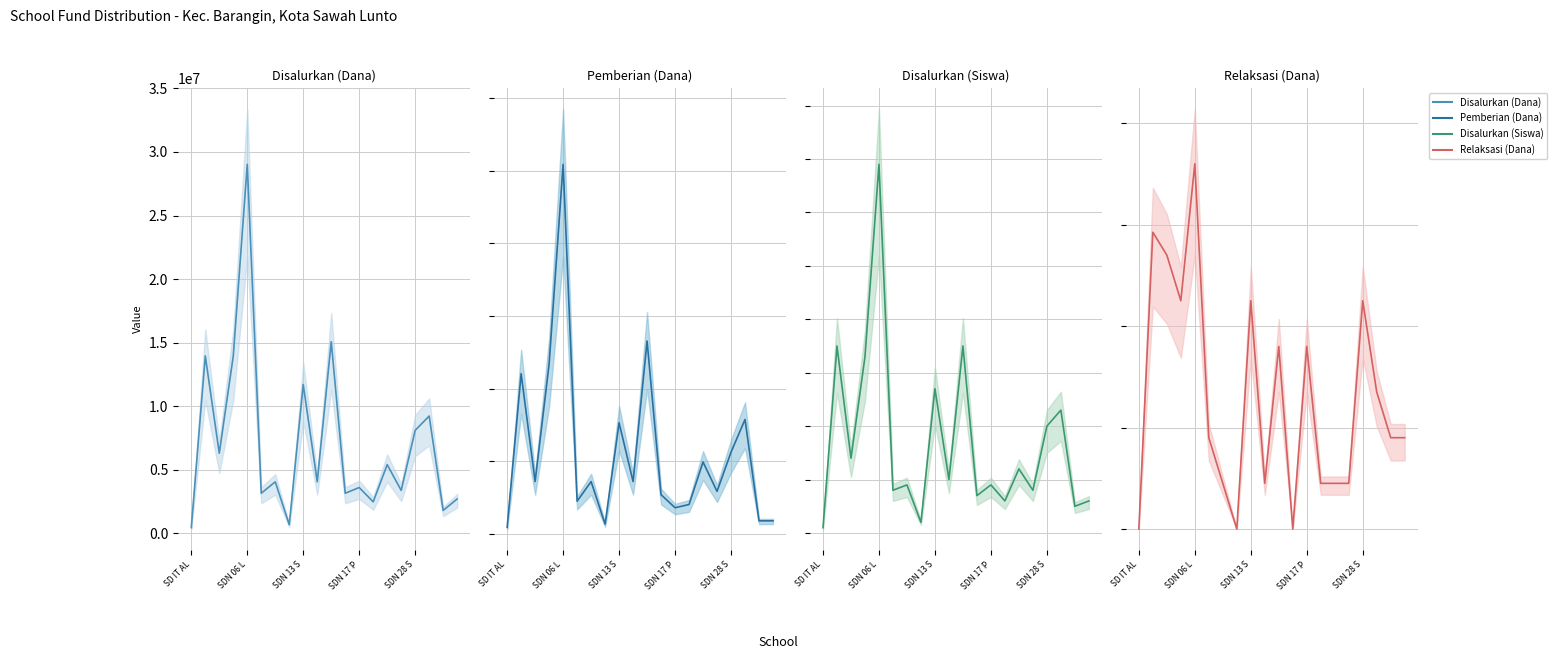

Which series has the widest spread of values?

Disalurkan (Dana)